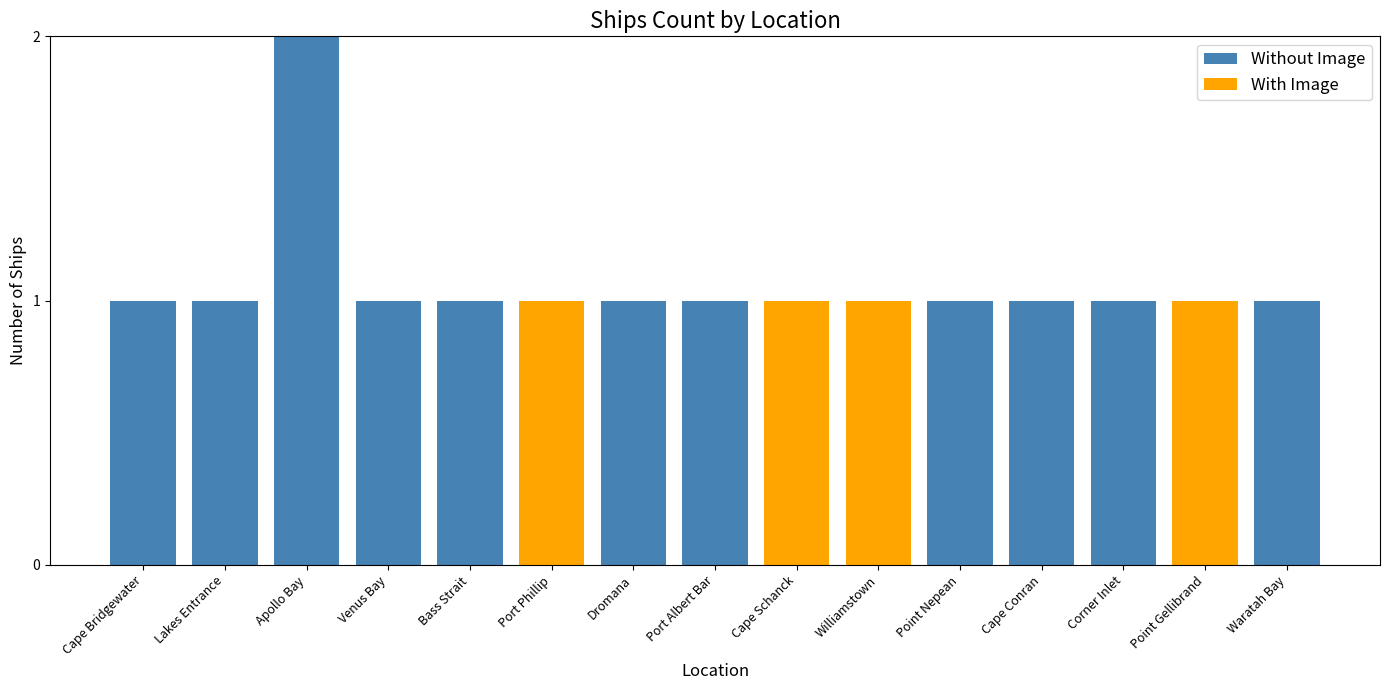

How many series are shown in this chart?

2